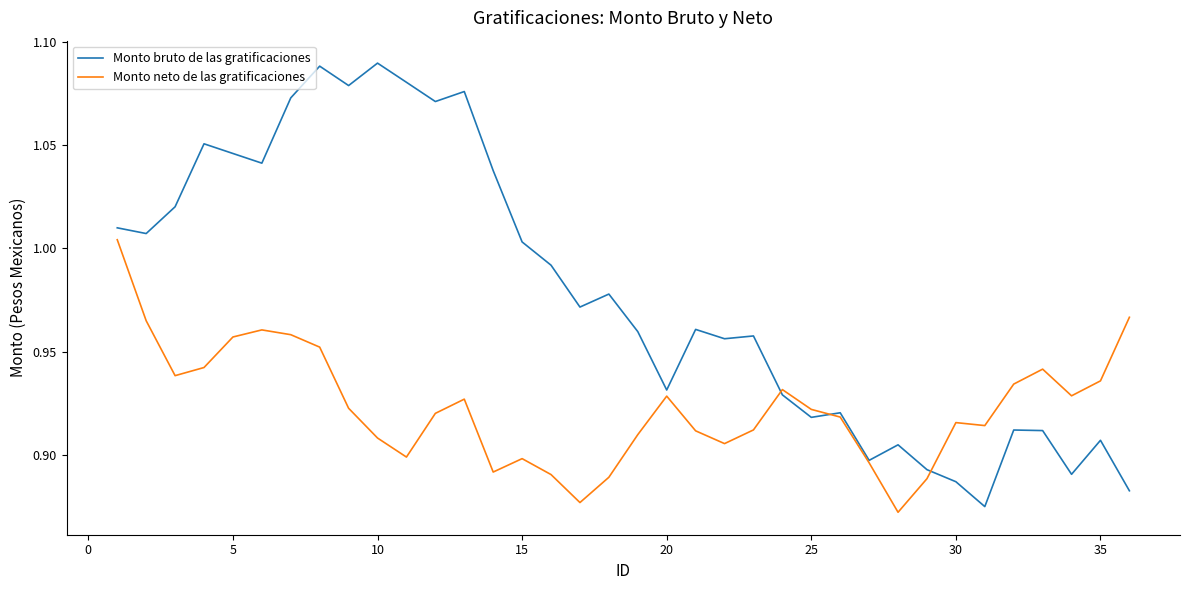

Which series has the largest range (max minus min)?

Monto bruto de las gratificaciones